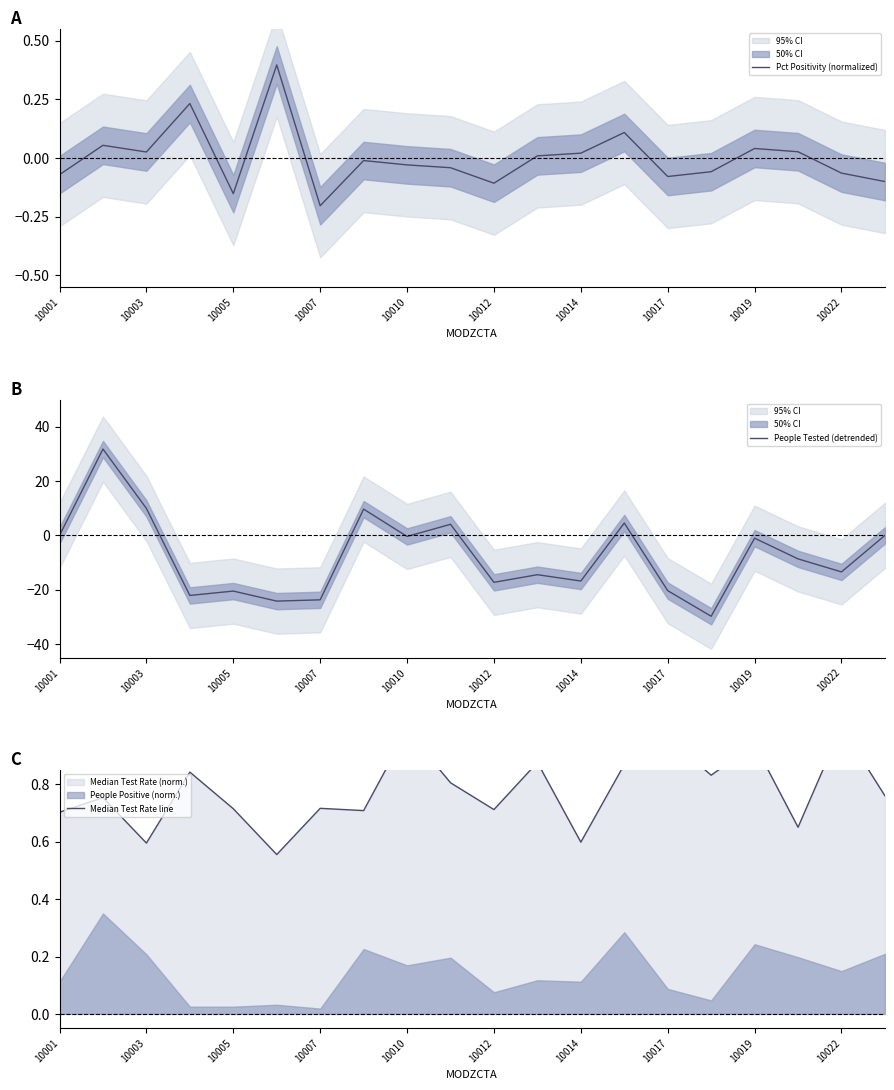

True or false: Pct Positivity (normalized) has a value of -0.1 at 10007.

False